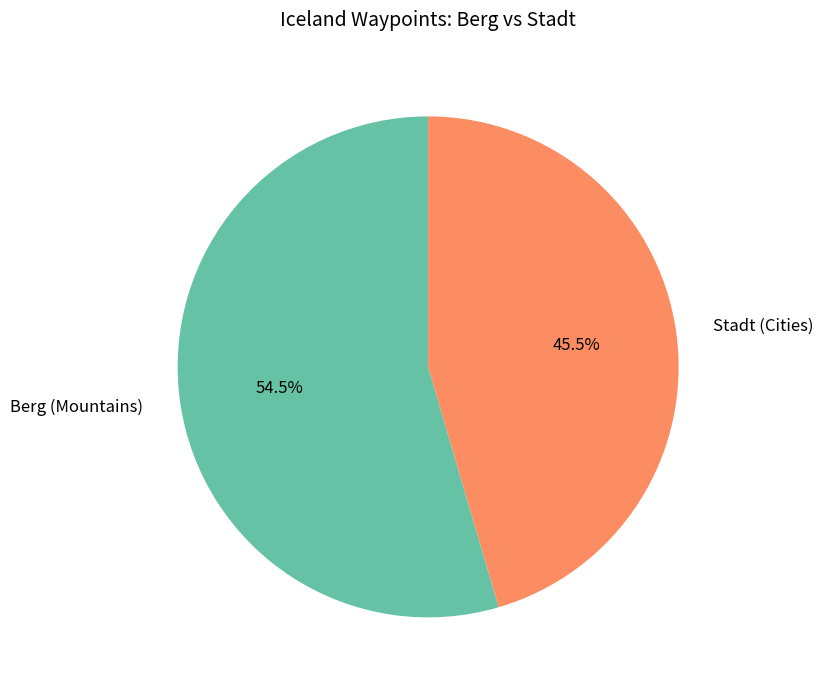

Combined, do Berg (Mountains) and Stadt (Cities) account for over 50%?

Yes